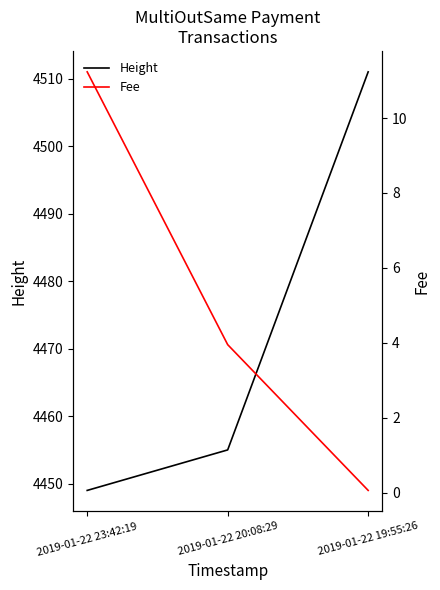

Where does the Height series first go above 4455?

2019-01-22 19:55:26